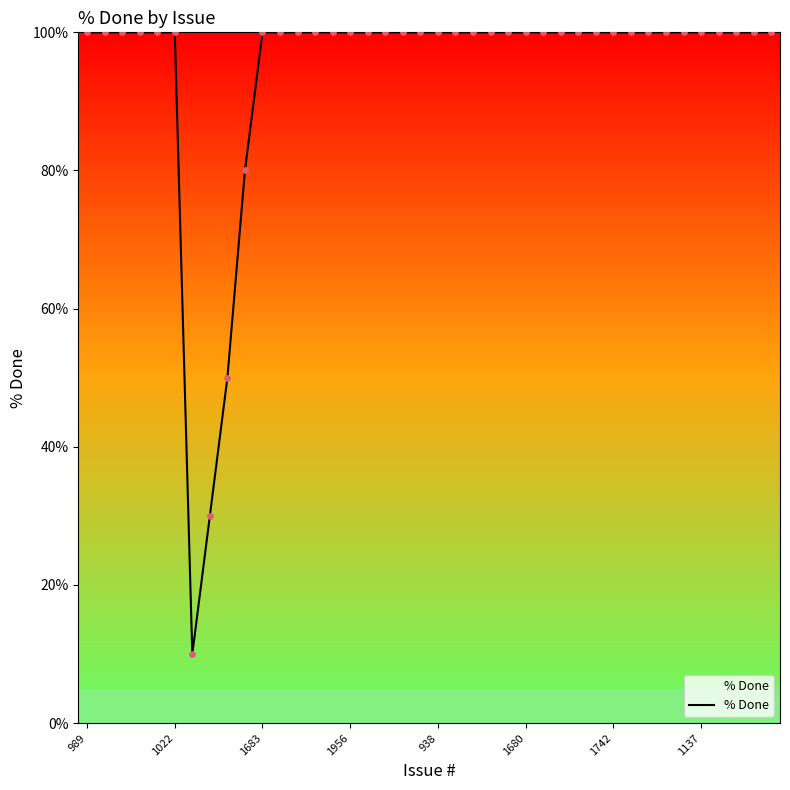

What is the difference between the maximum and minimum values?

90